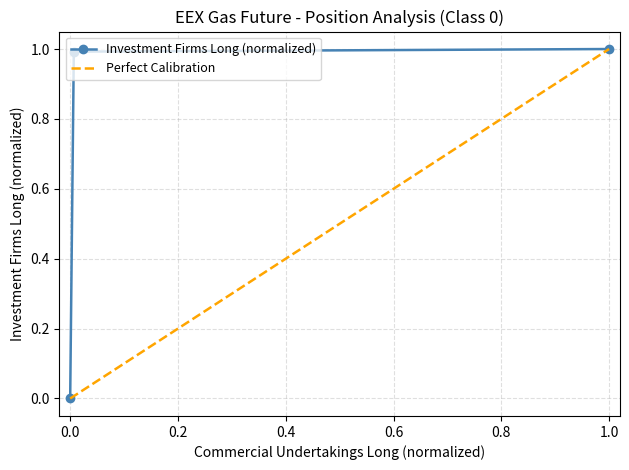

How many values in the Perfect Calibration series exceed 0?

2